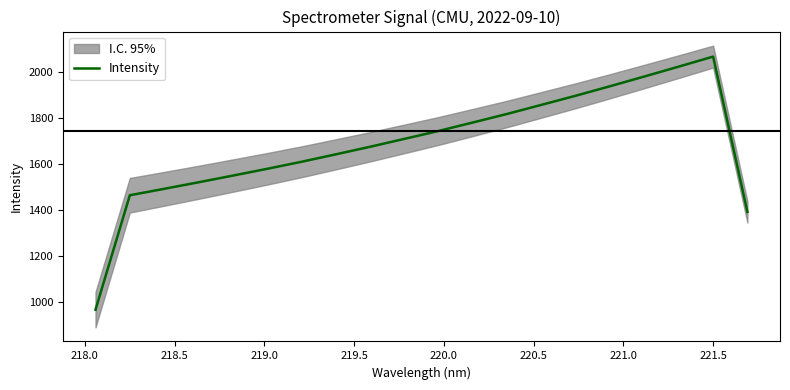

How many values are below 1708?

10